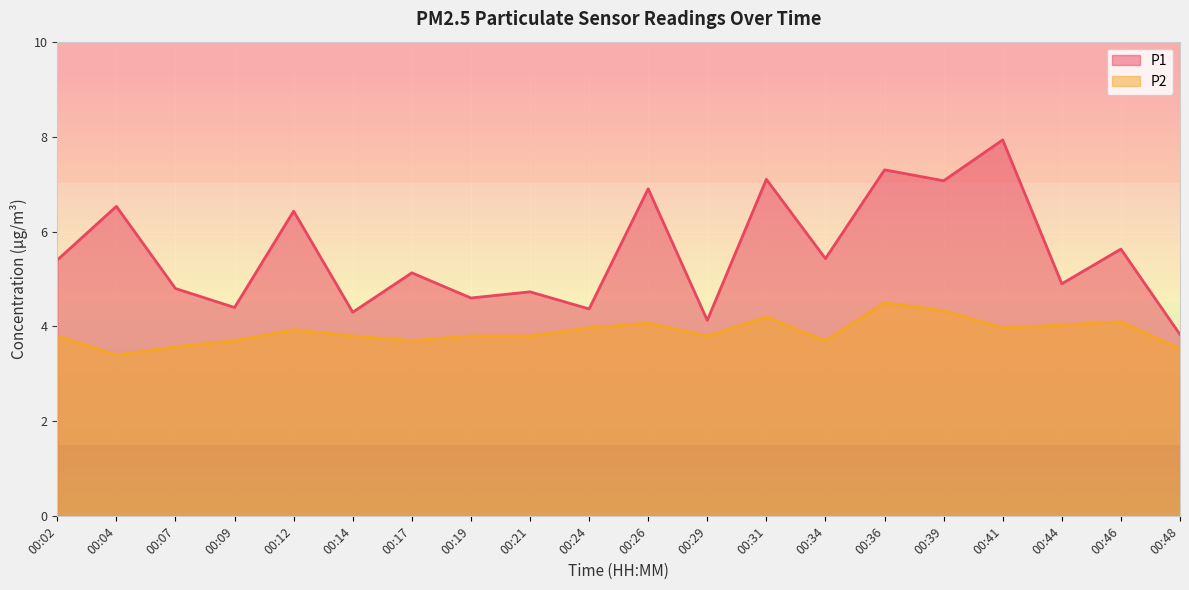

Reading left to right, transcribe all the data shown in this chart.

P1: 00:02=5.4	00:04=6.5	00:07=4.8	00:09=4.4	00:12=6.4	00:14=4.3	00:17=5.1	00:19=4.6	00:21=4.7	00:24=4.4	00:26=6.9	00:29=4.1	00:31=7.1	00:34=5.4	00:36=7.3	00:39=7.1	00:41=7.9	00:44=4.9	00:46=5.6	00:48=3.8
P2: 00:02=3.8	00:04=3.4	00:07=3.6	00:09=3.7	00:12=3.9	00:14=3.8	00:17=3.7	00:19=3.8	00:21=3.8	00:24=4.0	00:26=4.1	00:29=3.8	00:31=4.2	00:34=3.7	00:36=4.5	00:39=4.3	00:41=4.0	00:44=4.0	00:46=4.1	00:48=3.5